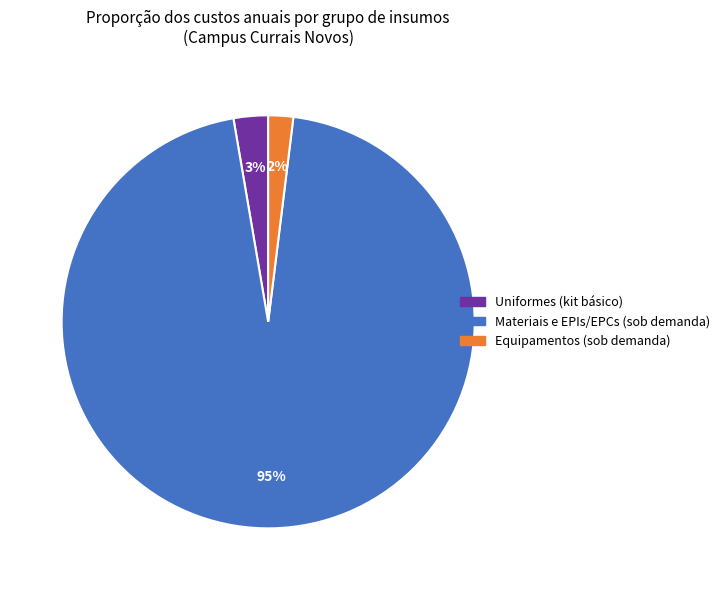

Which category has the biggest portion of the pie?

Materiais e EPIs/EPCs (sob demanda)